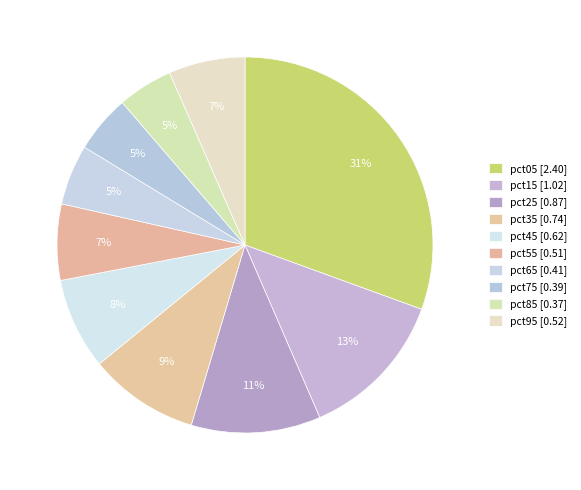

How many slices are in this pie chart?

10